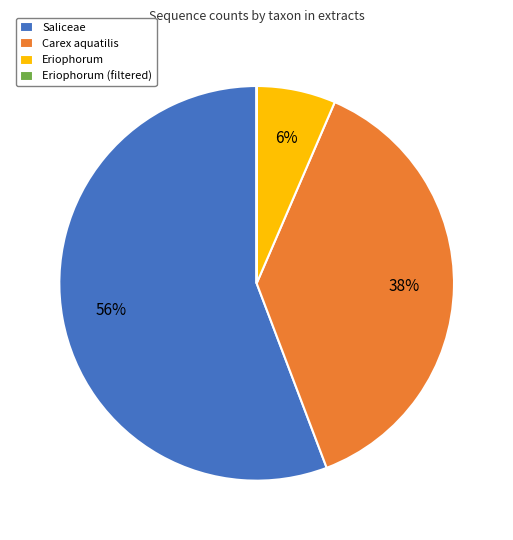

The Eriophorum slice represents 1% of the pie. True or false?

False